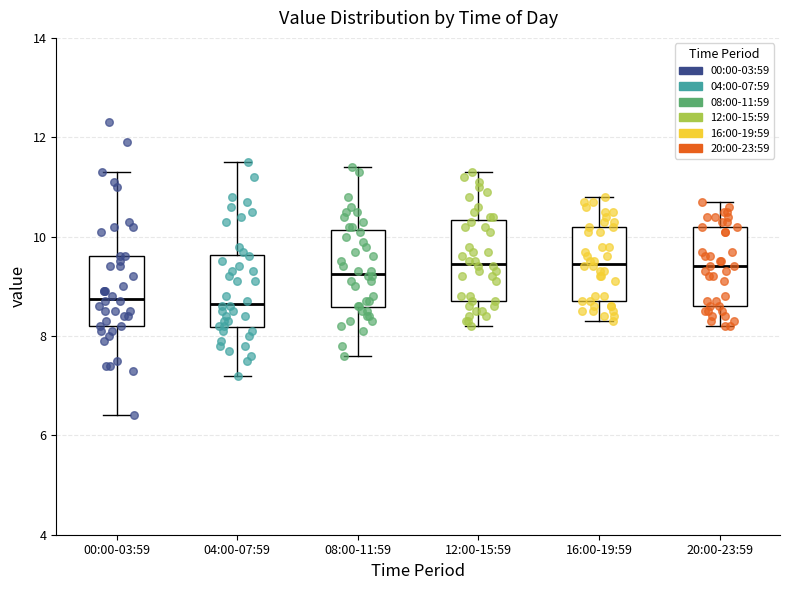

Reading left to right, read every box against the y-axis: the position of its median line, the range the box covers, and the ends of its whiskers. The values are not printed on the chart, so give them approximately, as read against the axis.

00:00-03:59: median 8.8, box 8.2 to 9.6, whiskers 6.4 to 11.4
04:00-07:59: median 8.6, box 8.2 to 9.6, whiskers 7.2 to 11.6
08:00-11:59: median 9.2, box 8.6 to 10.2, whiskers 7.6 to 11.4
12:00-15:59: median 9.4, box 8.8 to 10.4, whiskers 8.2 to 11.4
16:00-19:59: median 9.4, box 8.8 to 10.2, whiskers 8.4 to 10.8
20:00-23:59: median 9.4, box 8.6 to 10.2, whiskers 8.2 to 10.8